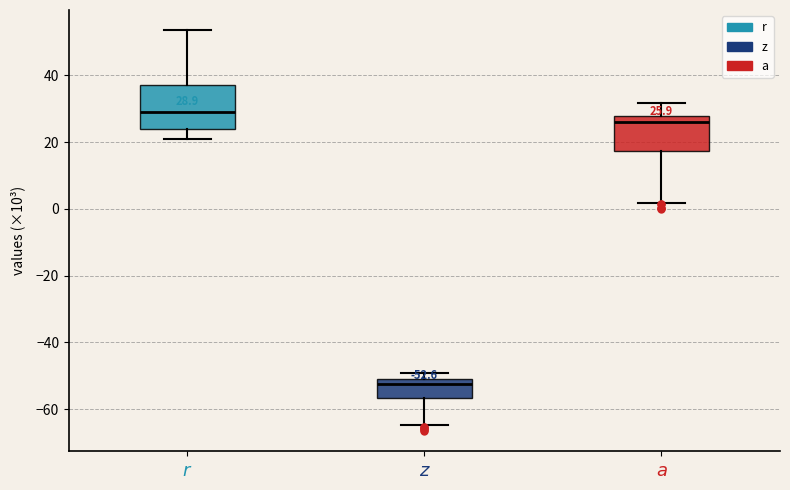

Which box has the highest median line?

$r$